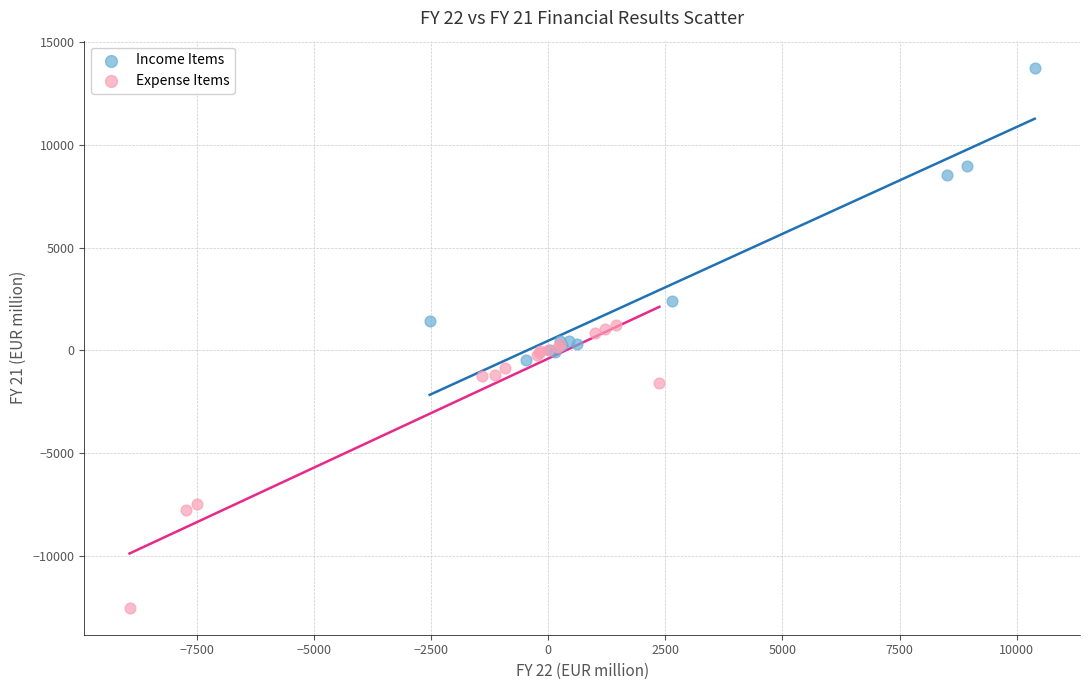

What are all the series names shown in the legend?

Income Items, Expense Items